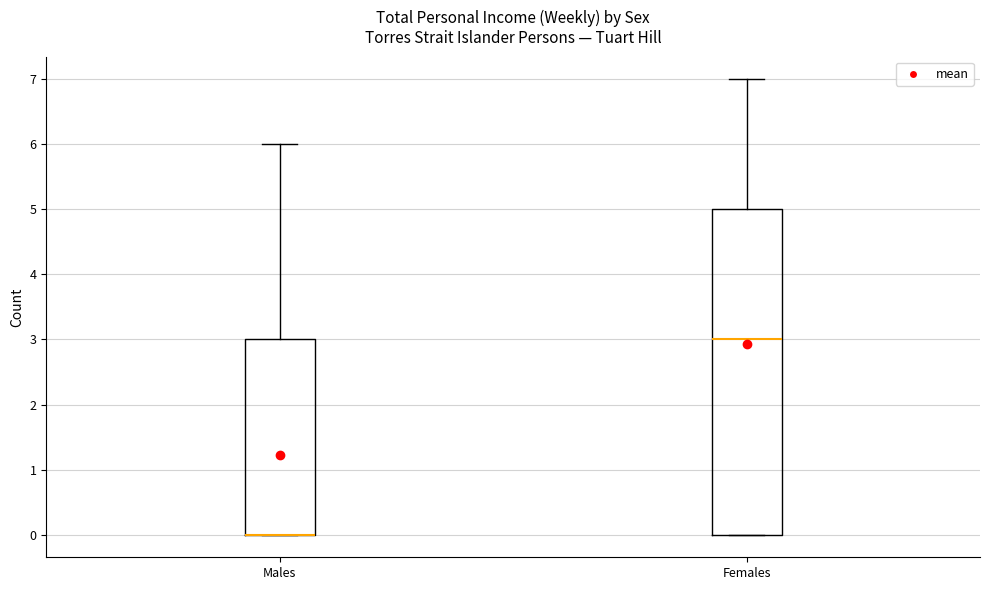

Which box is the tallest, from its lower edge to its upper edge?

Females